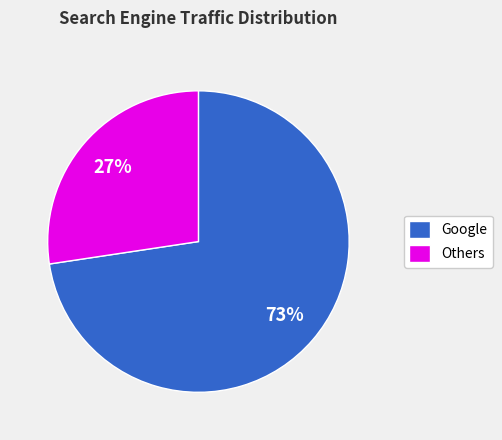

Approximately how many times larger is the value at Others compared to Google?

0.4